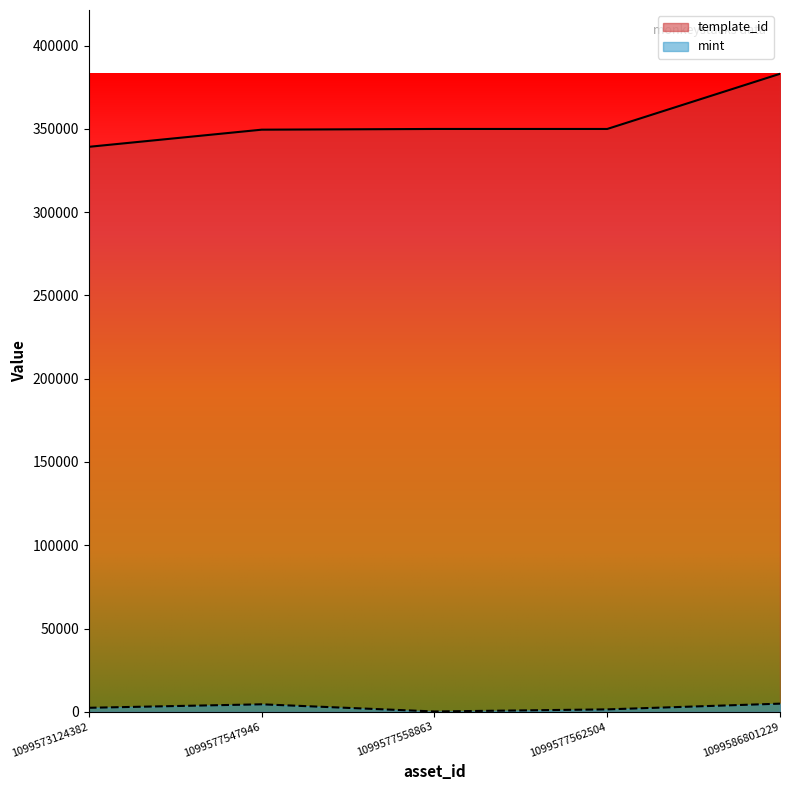

At how many categories does at least one series exceed 322710?

5